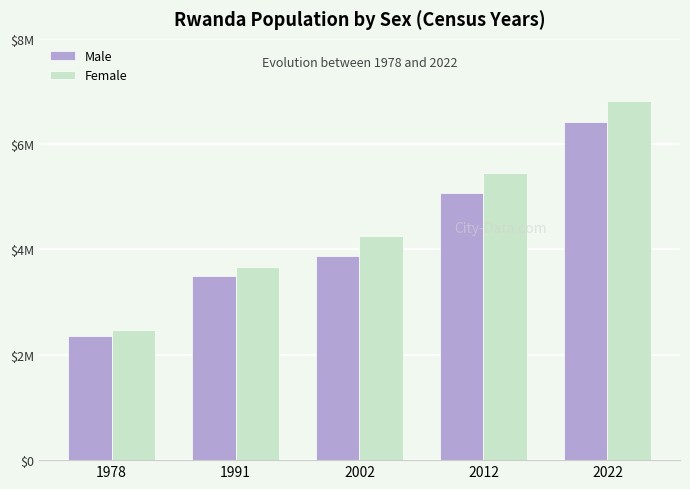

The Male series shows 2363177 at 1978. True or false?

True